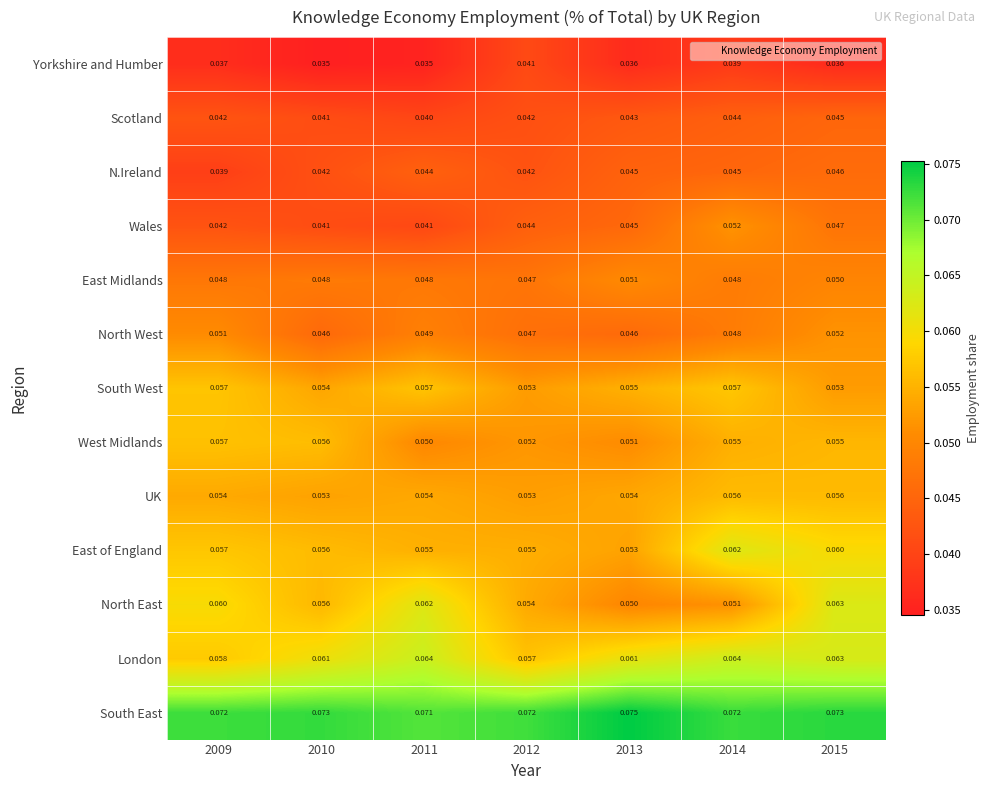

Which series has the widest spread of values?

North East